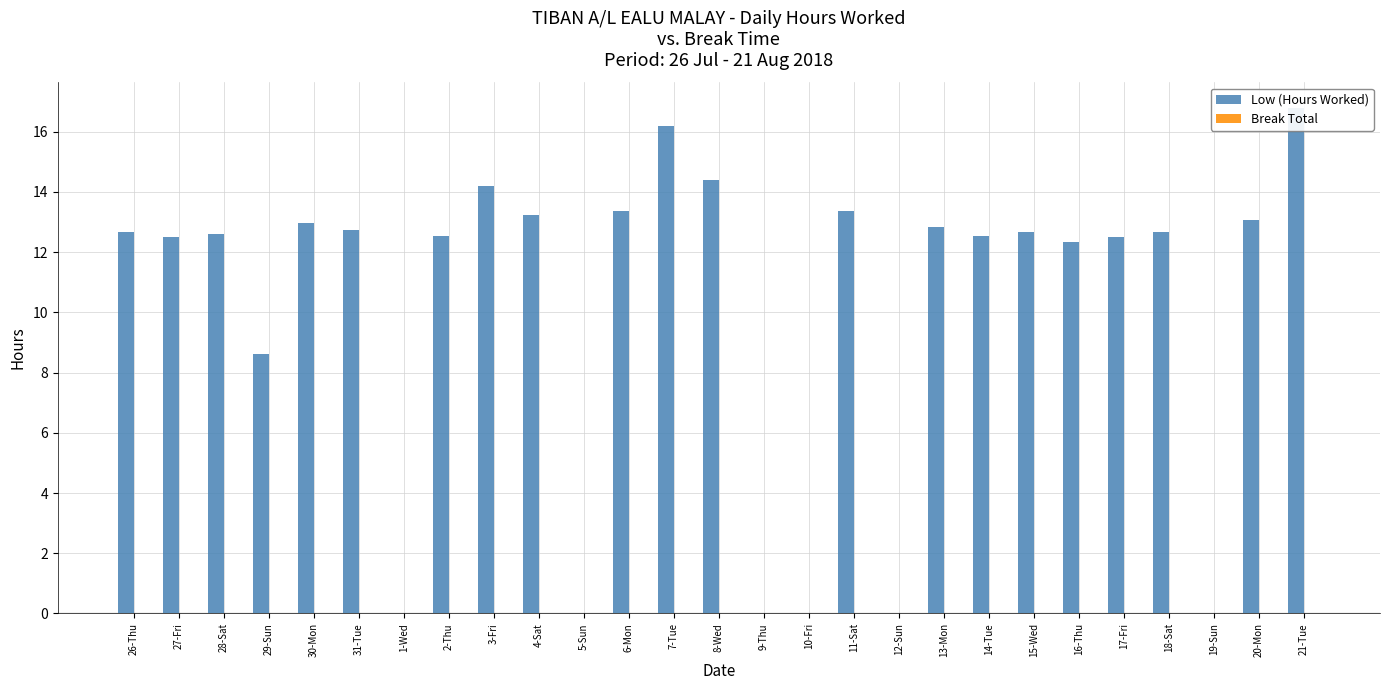

What are all the series names shown in the legend?

Low (Hours Worked), Break Total